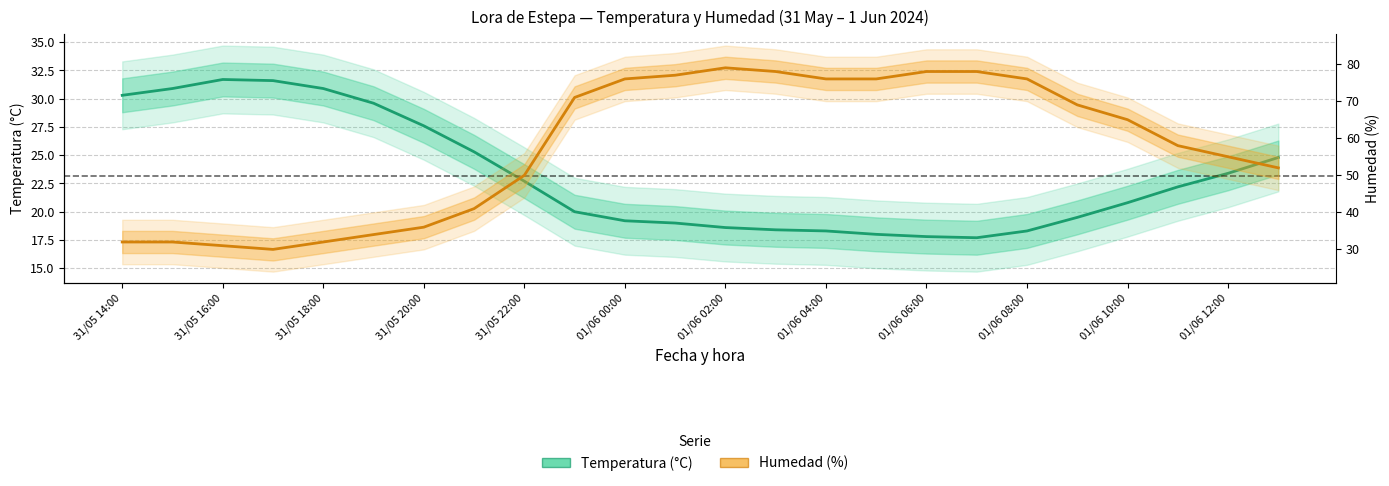

Count the number of categories in the chart.

24